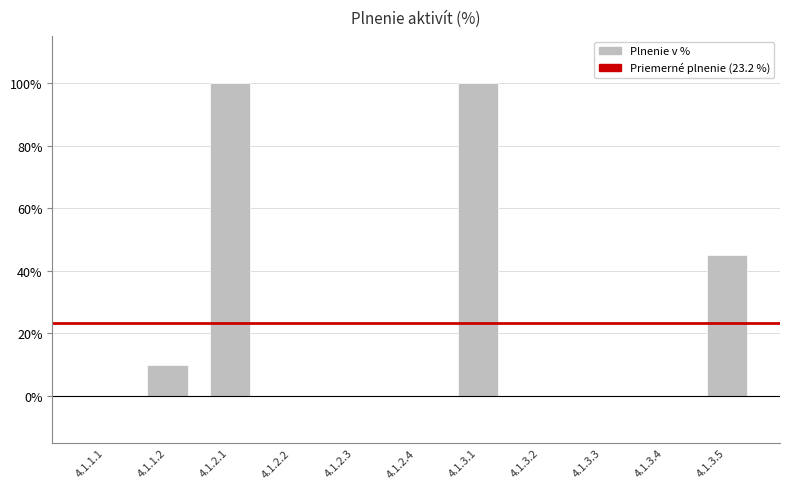

Where is the data nearest to the value 50?

4.1.3.5